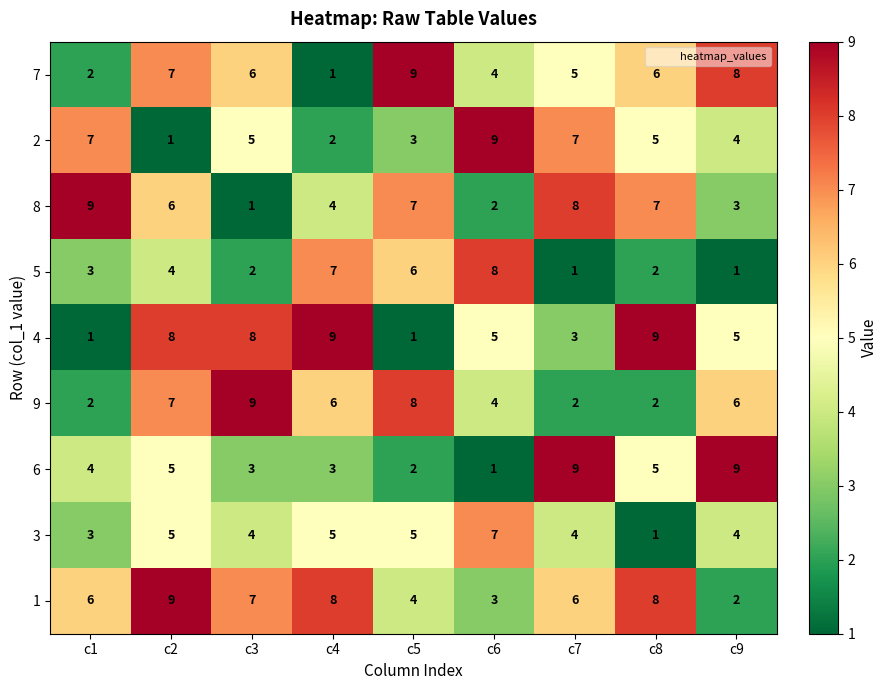

What is the total value across all series at c8?

45